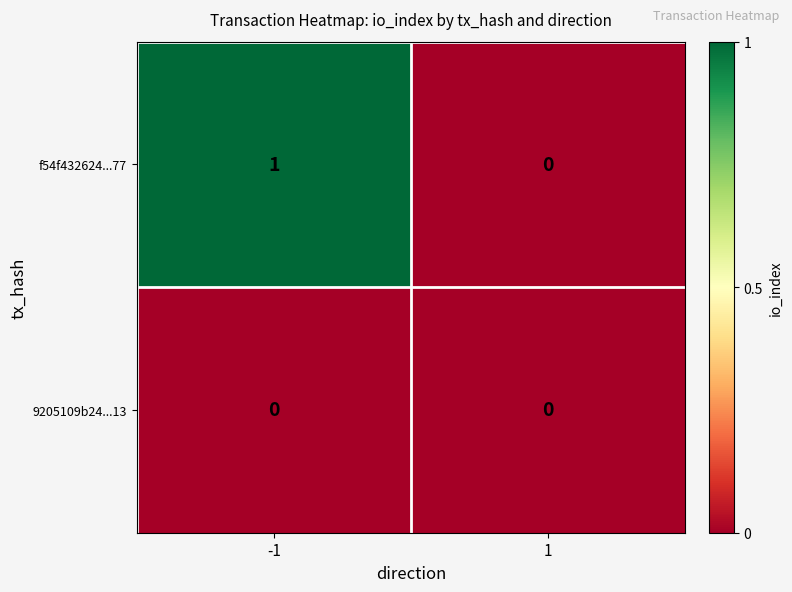

The value of f54f432624...77 at 1 is 0. True or false?

True